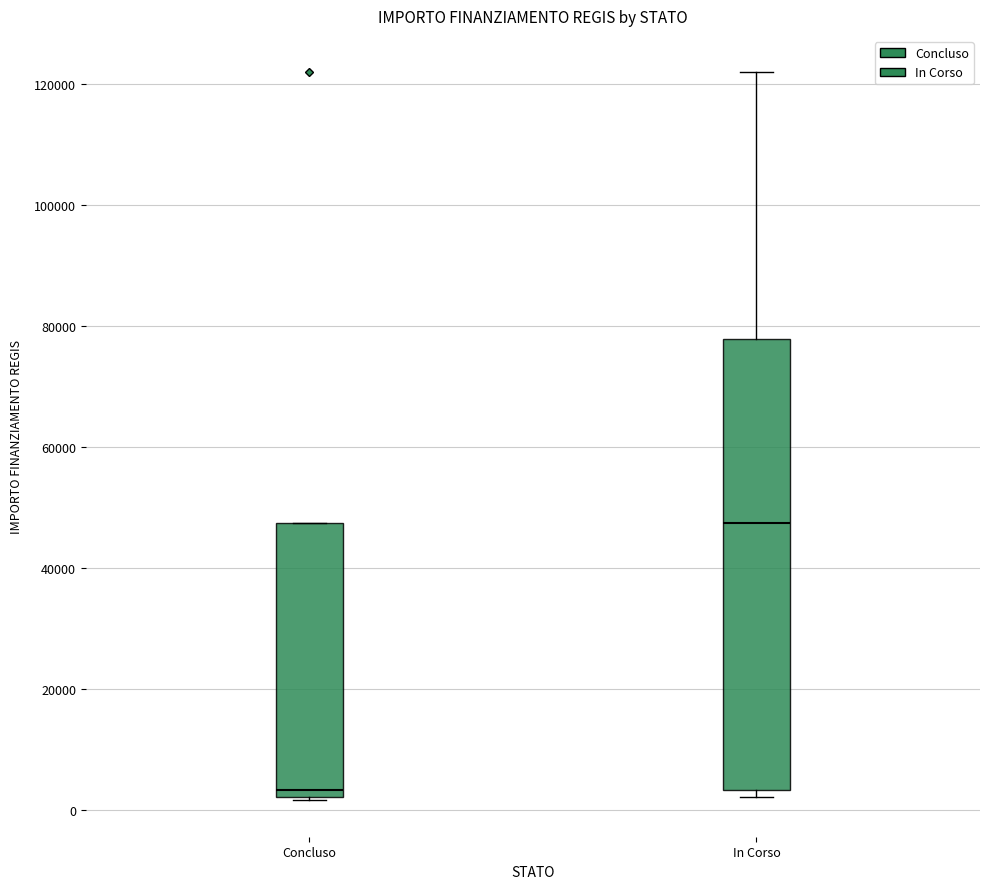

Reading left to right, read every box against the y-axis: the position of its median line, the range the box covers, and the ends of its whiskers. The values are not printed on the chart, so give them approximately, as read against the axis.

Concluso: median 4000, box 2000 to 48000, whiskers 2000 to 48000
In Corso: median 48000, box 4000 to 78000, whiskers 2000 to 122000